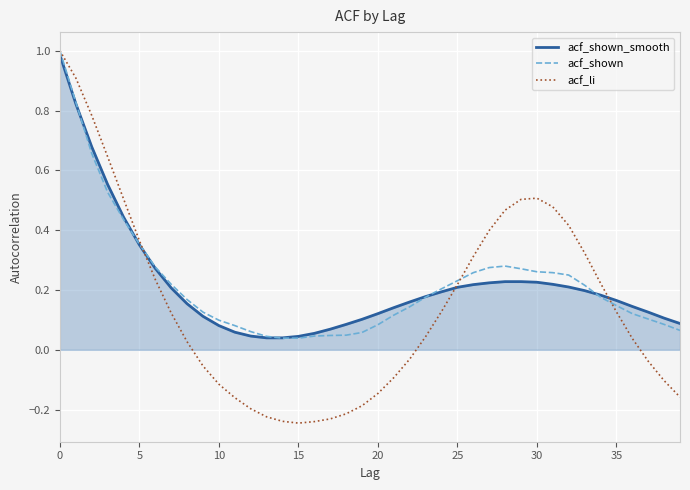

Does the chart display data point markers on the line(s)?

No